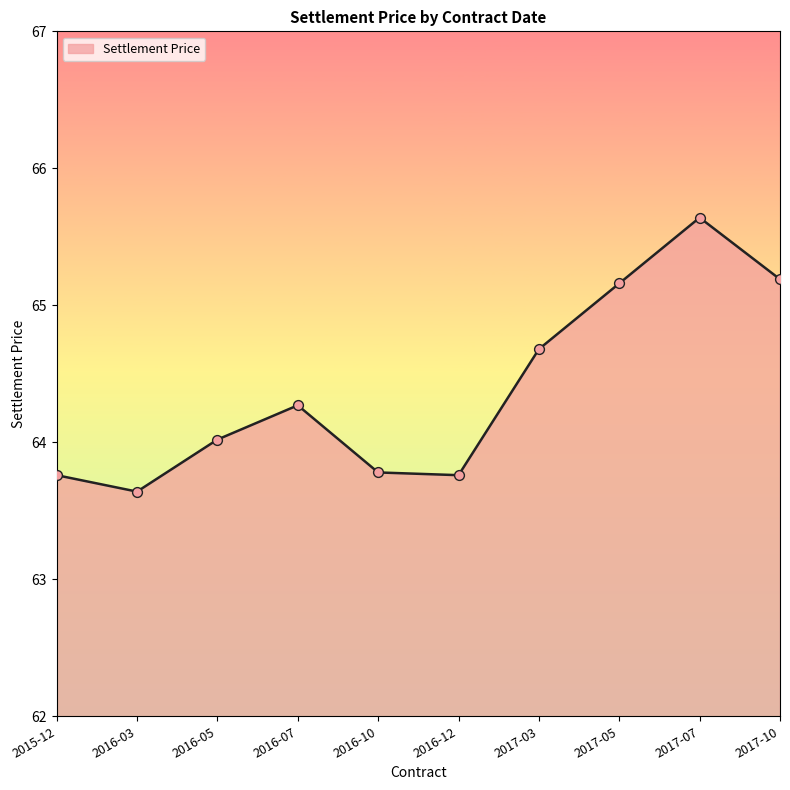

Which has a higher value, 2017-03 or 2016-07?

2017-03